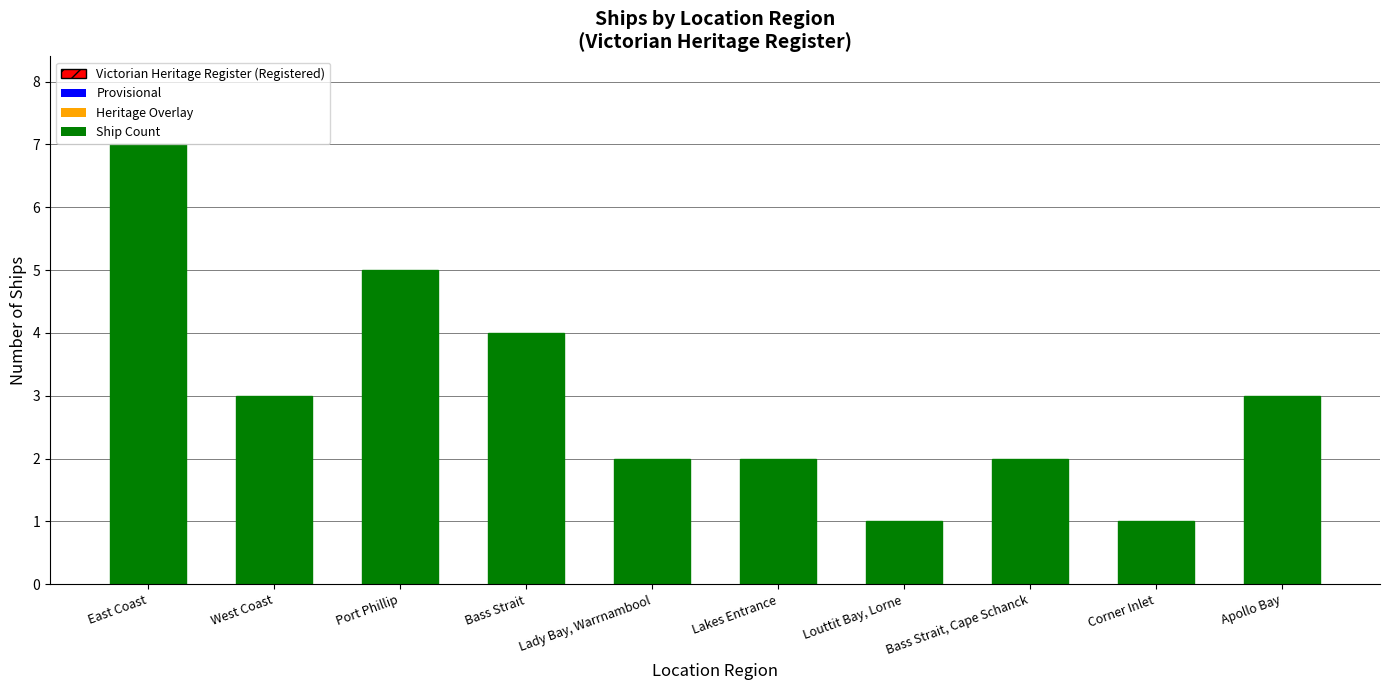

What is the label of the 10th bar from the right?

East Coast